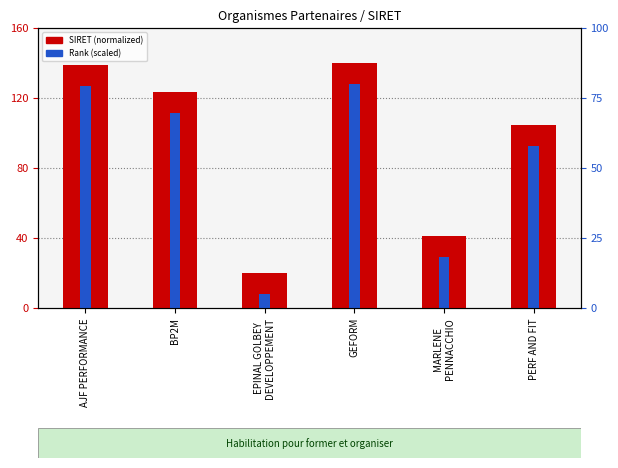

Is the value of Rank (scaled) at BP2M greater than the value of SIRET (normalized) at GEFORM?

No